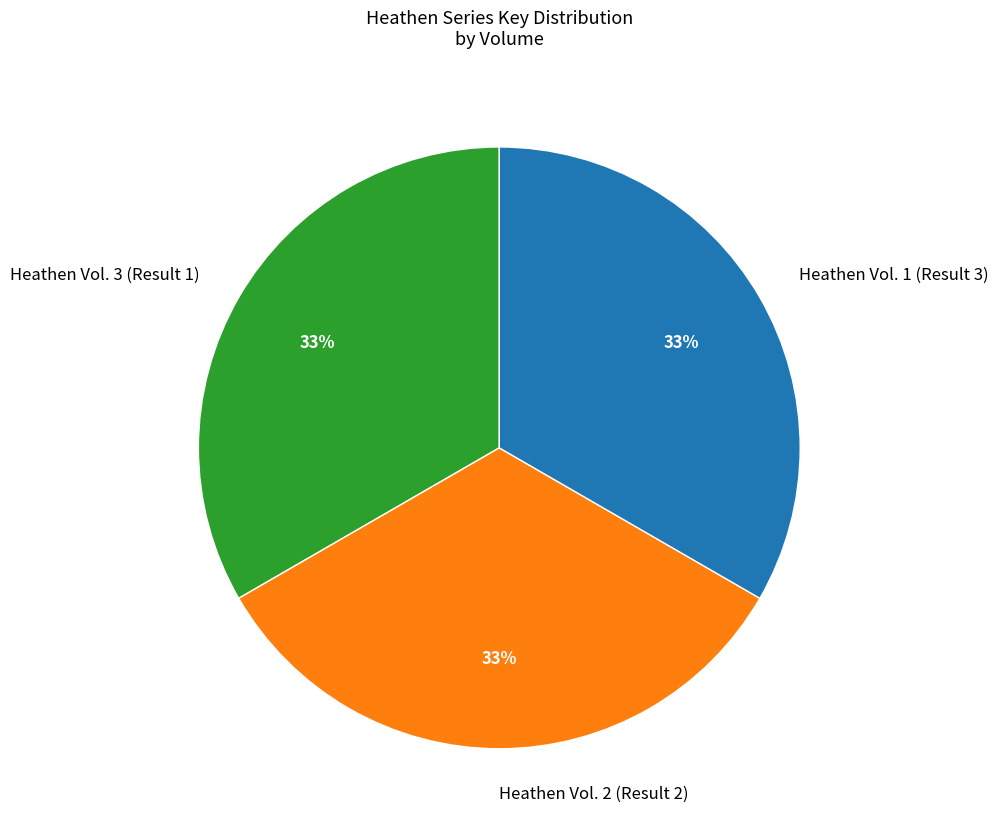

True or false: Heathen Vol. 2 (Result 2) accounts for 25% of the total.

False